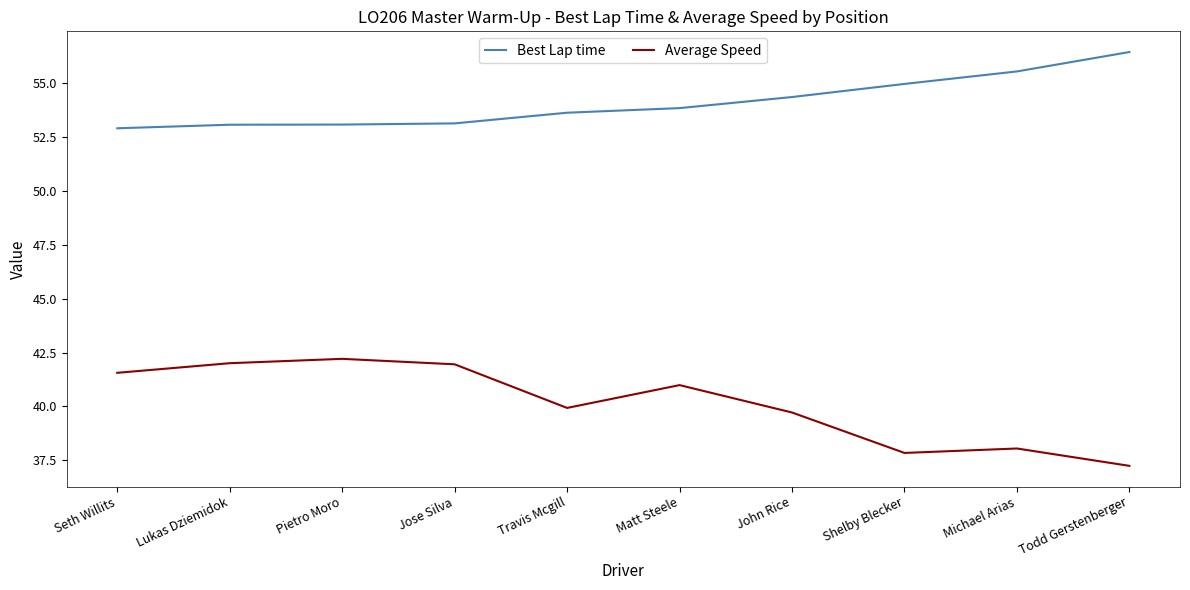

The Average Speed series shows 37.2 at Todd Gerstenberger. True or false?

True